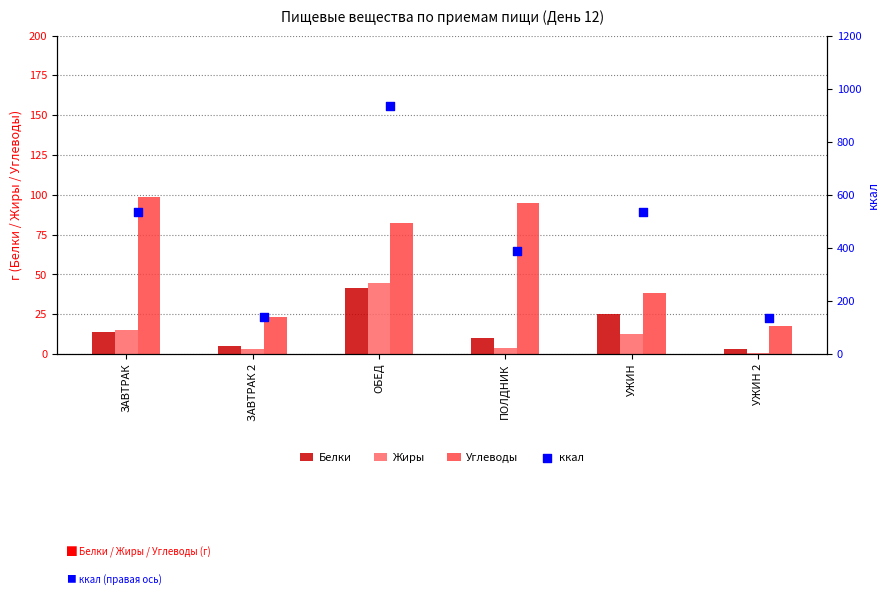

Is it true that Углеводы equals 21.3 at ОБЕД?

False